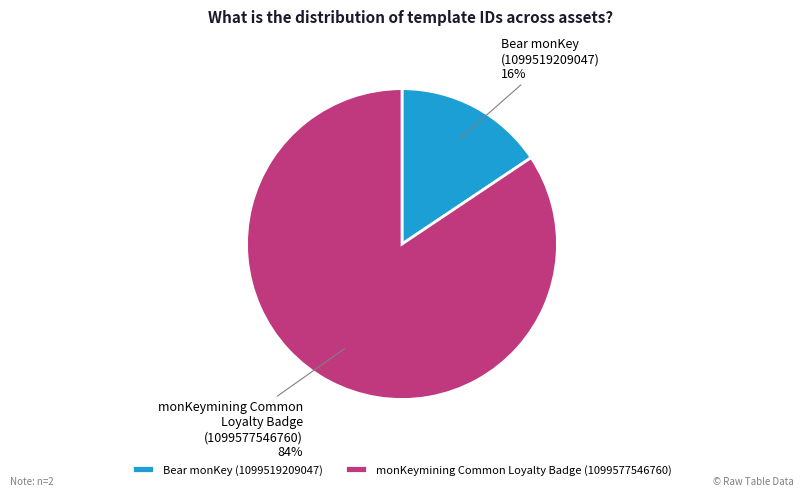

Which has a higher value, Bear monKey (1099519209047) or monKeymining Common Loyalty Badge (1099577546760)?

monKeymining Common Loyalty Badge (1099577546760)